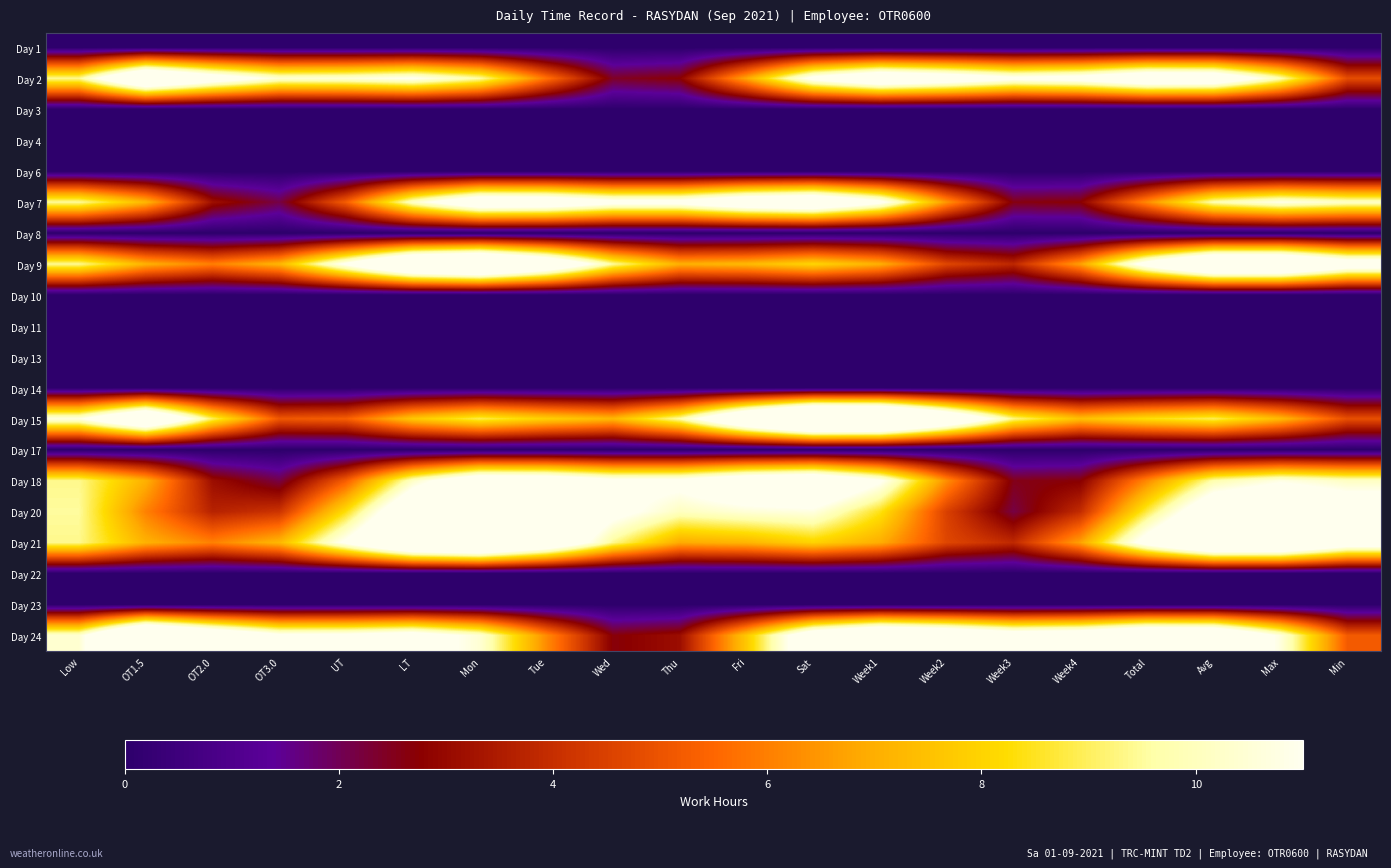

What is the difference between the highest and lowest values at Week2?

14.1